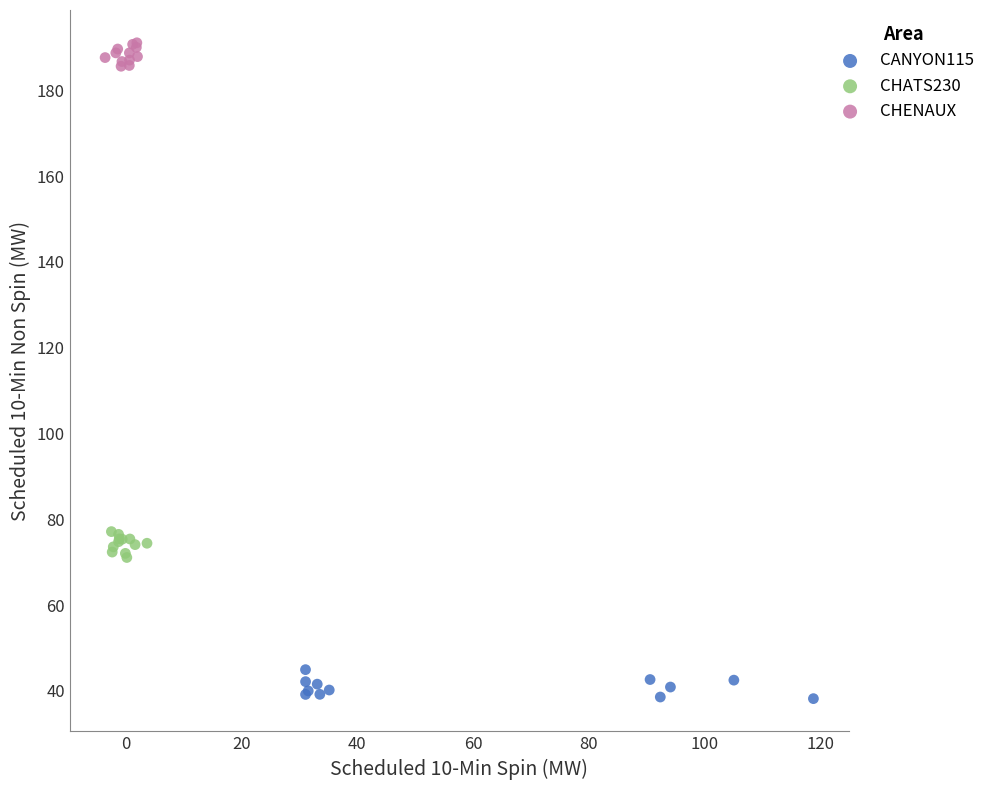

What are all the series names shown in the legend?

CANYON115, CHATS230, CHENAUX